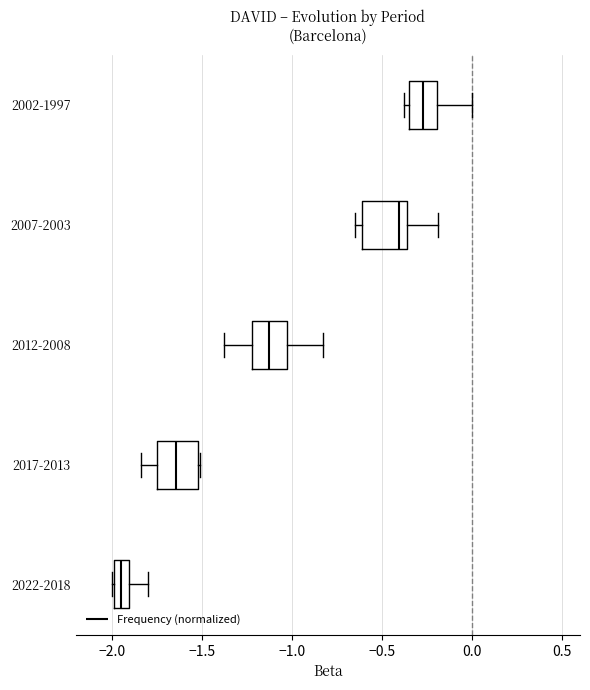

Where is the left edge of the box for 2007-2003 on the x-axis? The values are not printed on the chart, so give them approximately, as read against the axis.

-0.60